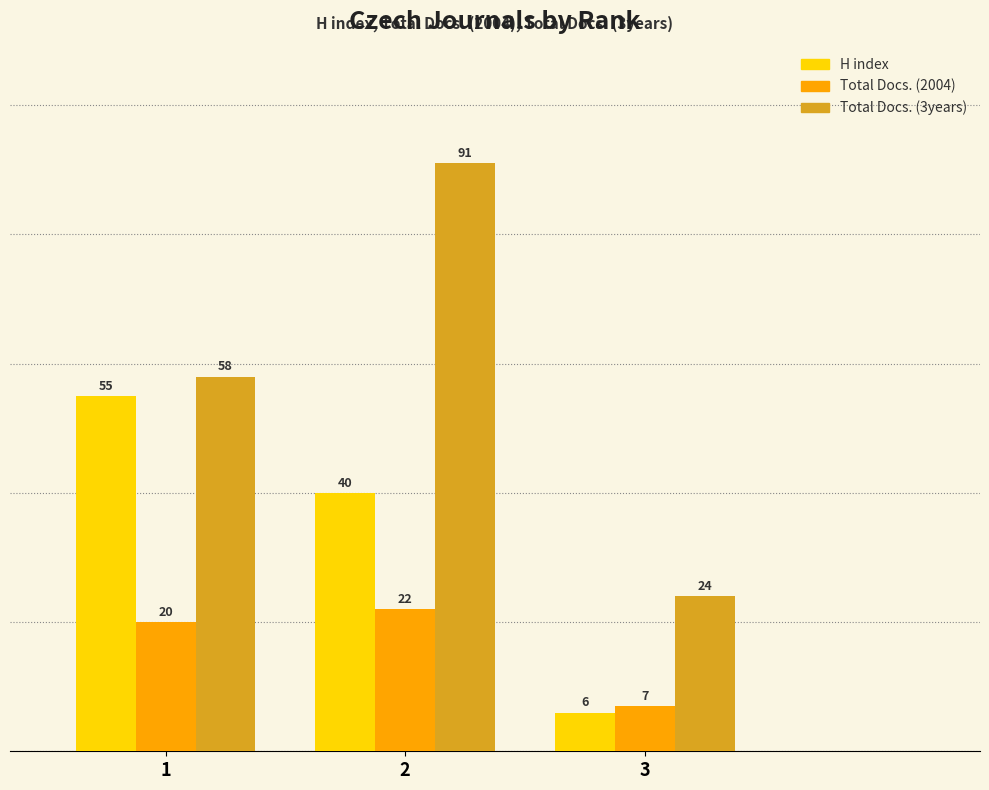

What is the value of the H index bar at the 3rd from the left?

6